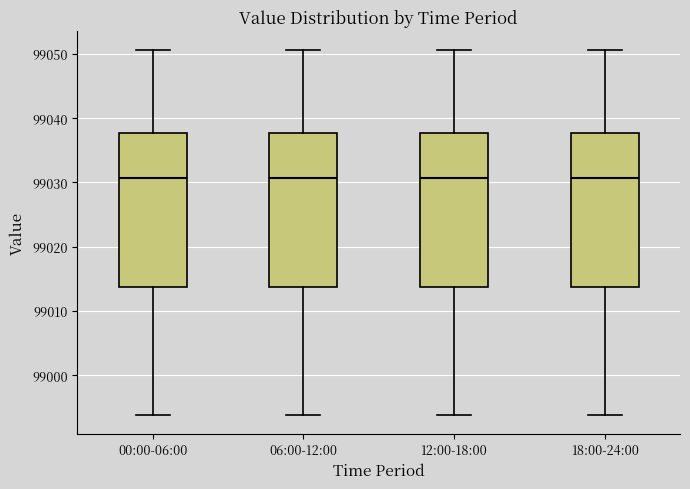

Reading left to right, read every box against the y-axis: the position of its median line, the range the box covers, and the ends of its whiskers. The values are not printed on the chart, so give them approximately, as read against the axis.

00:00-06:00: median 99031, box 99014 to 99038, whiskers 98994 to 99051
06:00-12:00: median 99031, box 99014 to 99038, whiskers 98994 to 99051
12:00-18:00: median 99031, box 99014 to 99038, whiskers 98994 to 99051
18:00-24:00: median 99031, box 99014 to 99038, whiskers 98994 to 99051